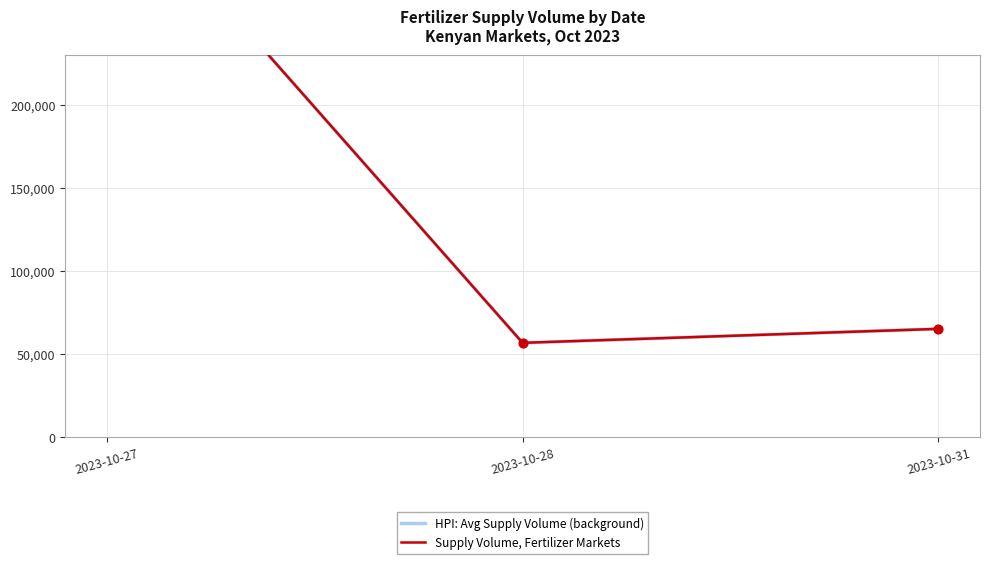

At how many categories does at least one series exceed 248501?

1